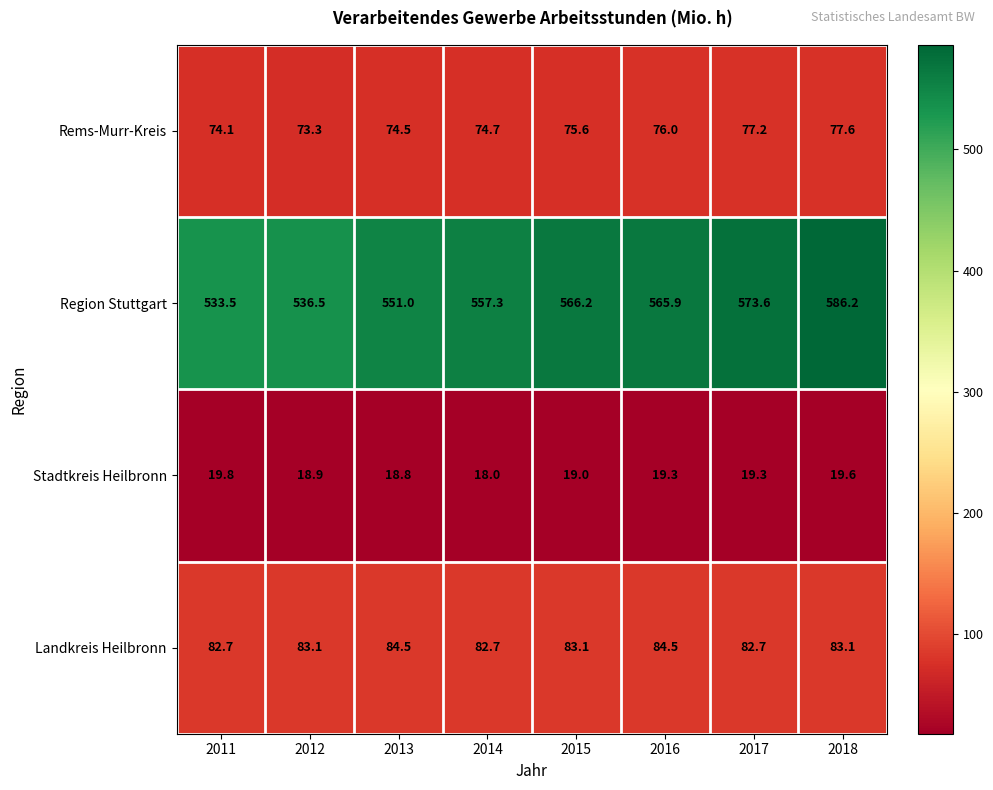

What is the average value of the Landkreis Heilbronn series?

83.3